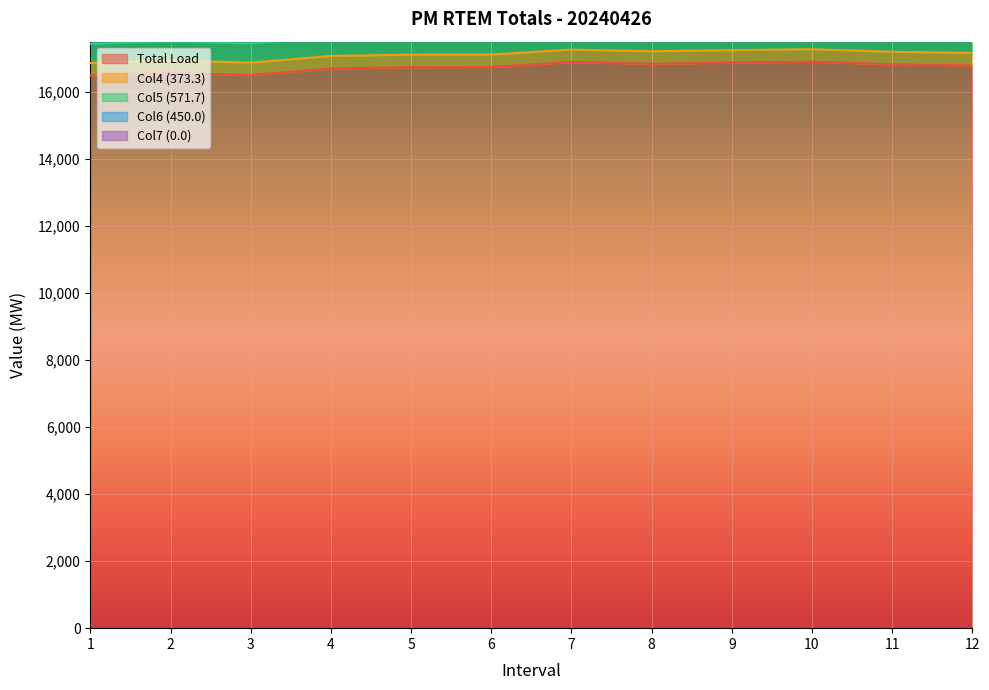

Which series has the widest spread of values?

Total Load